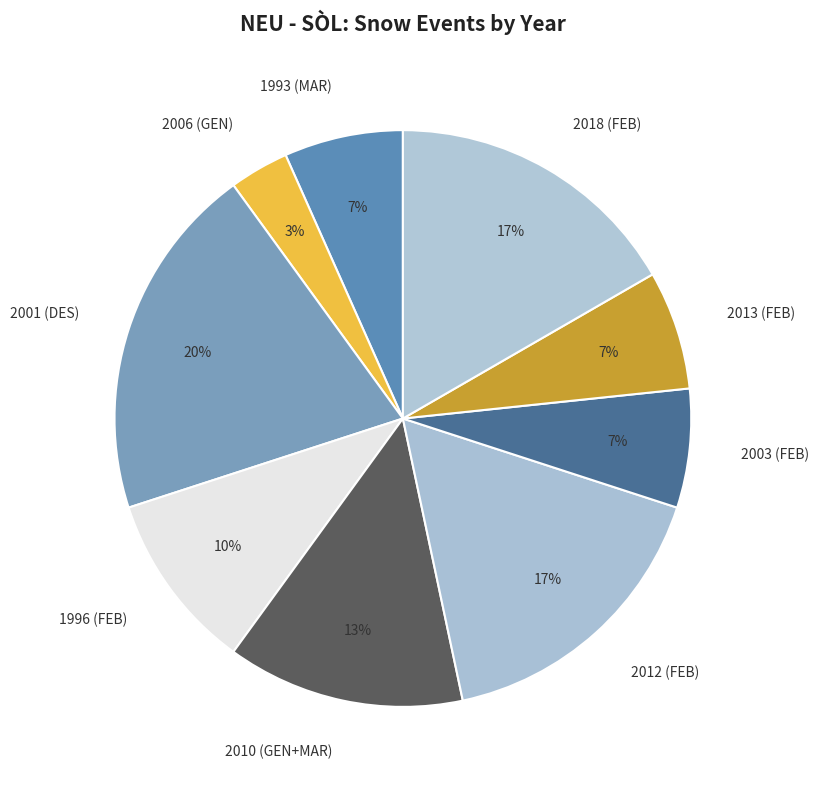

Combined, do 1996 (FEB) and 1993 (MAR) account for over 50%?

No